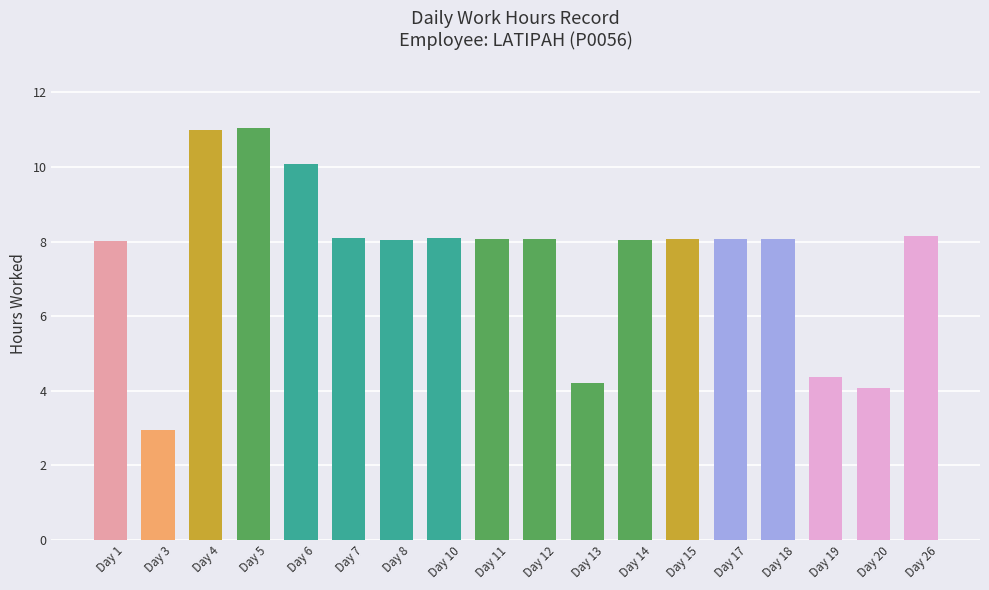

Between Day 1 and Day 19, which is larger?

Day 1